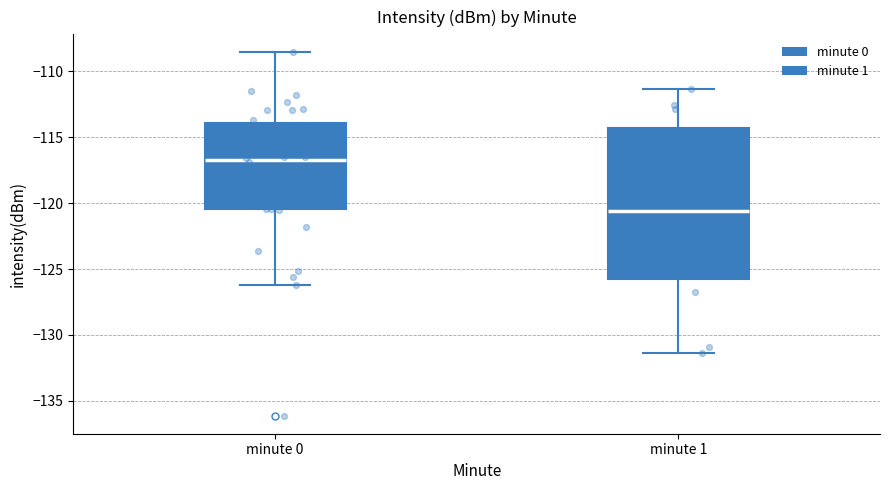

Which box's median line is the highest?

minute 0